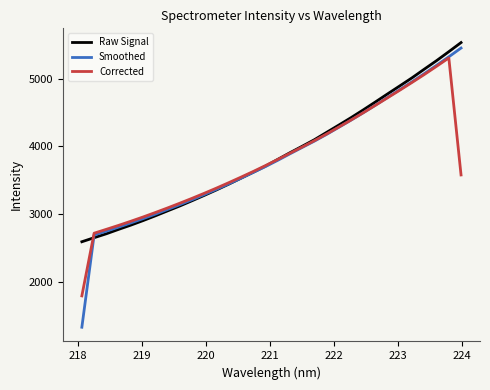

How many values in the Corrected series are below 3716?

16